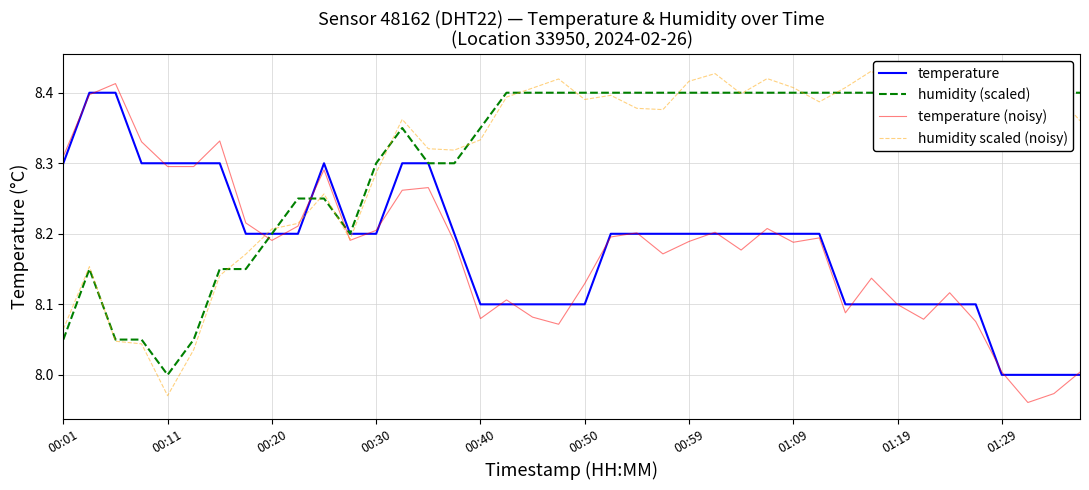

What is the average value of the temperature series?

8.2